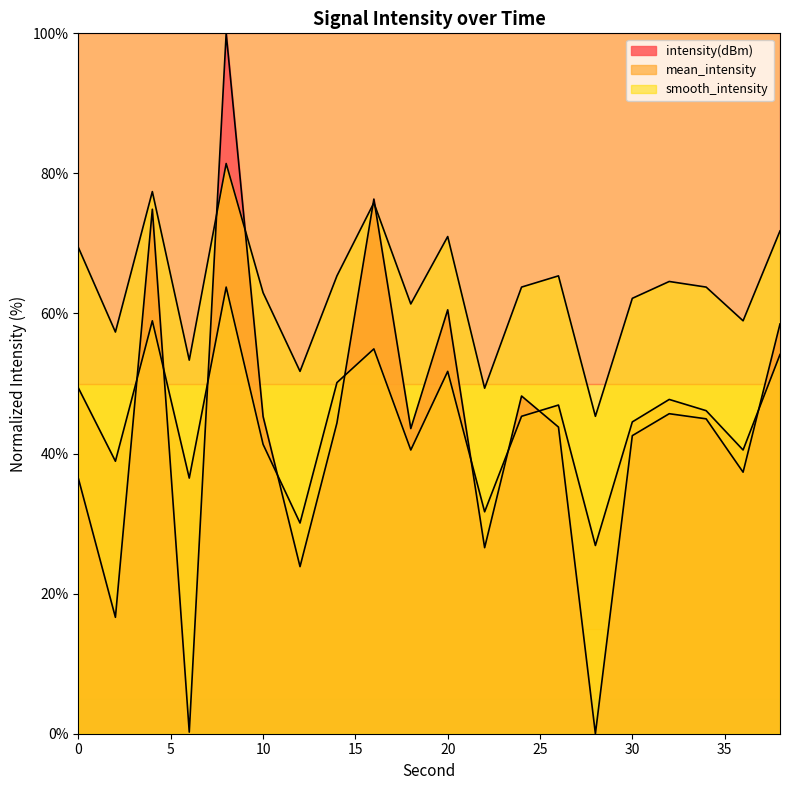

At which category does mean_intensity reach its first local valley?

2